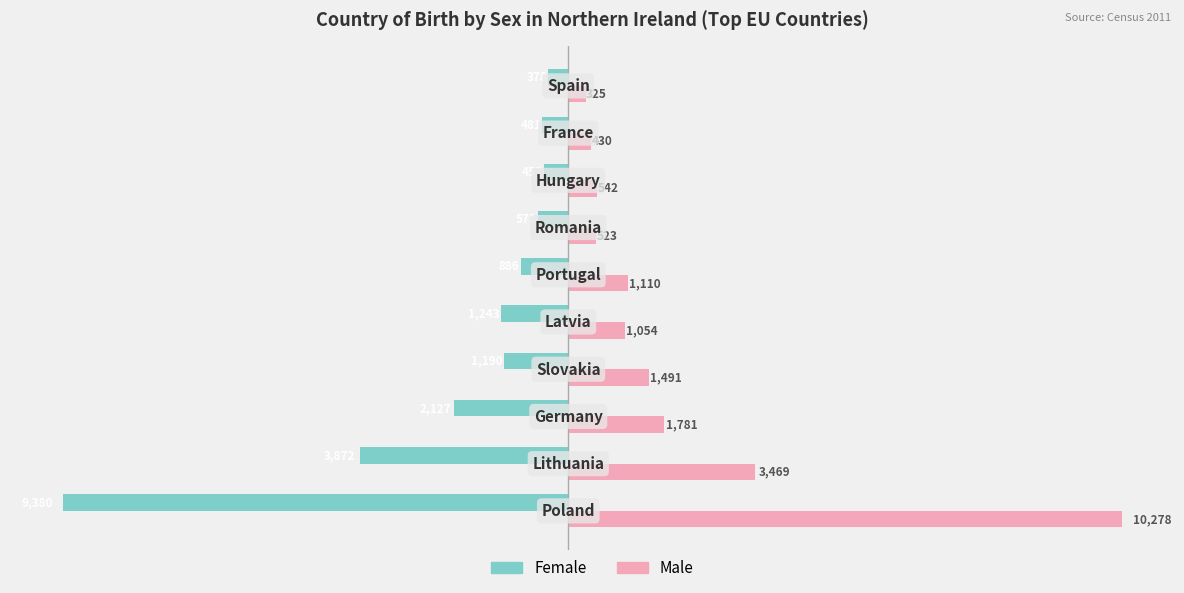

Which series has the largest total across all categories?

Male